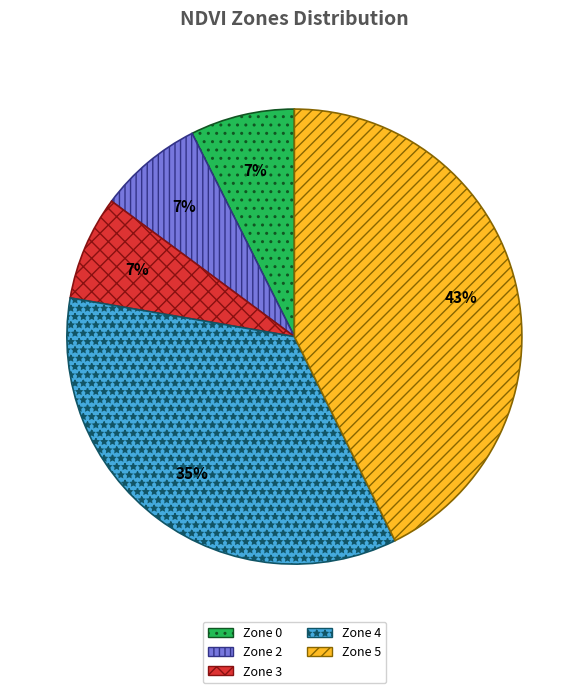

Do Zone 0 and Zone 2 together represent more than half of the pie?

No